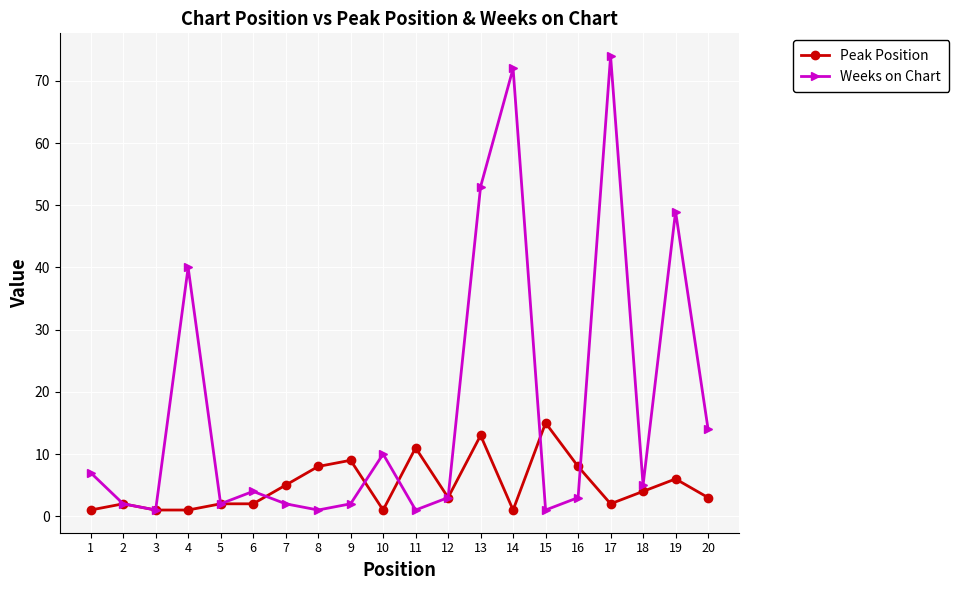

Which series has the largest range (max minus min)?

Weeks on Chart